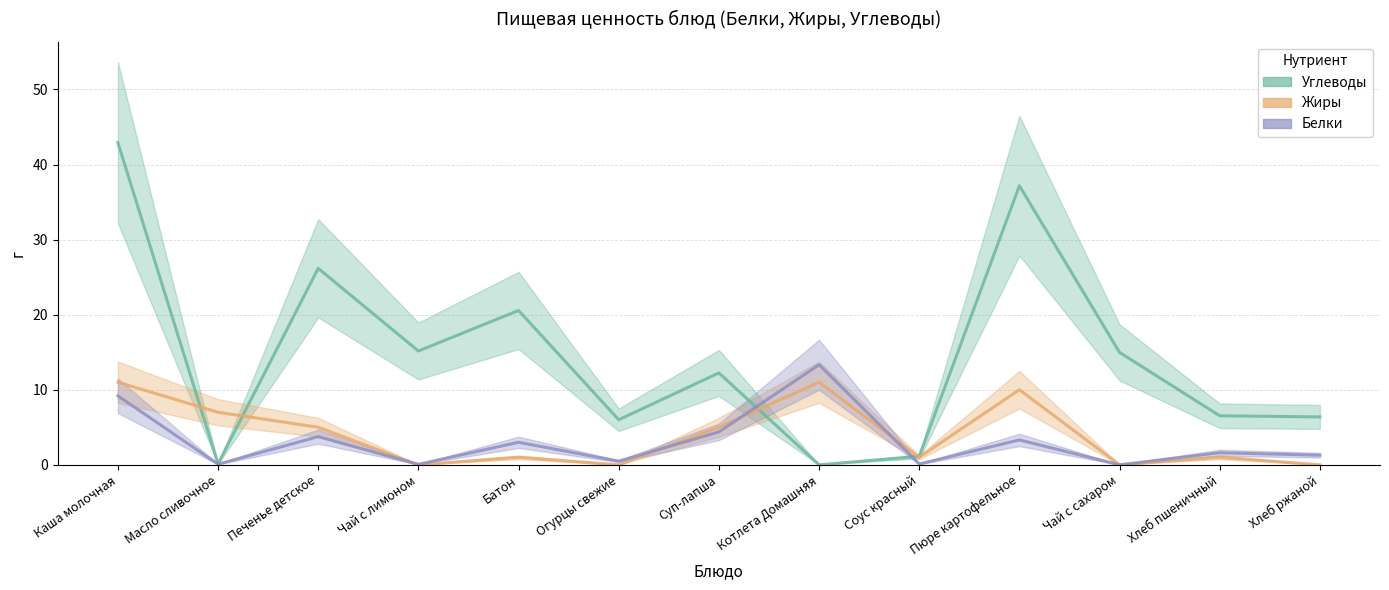

The value of Углеводы at Батон is 20.6. True or false?

True